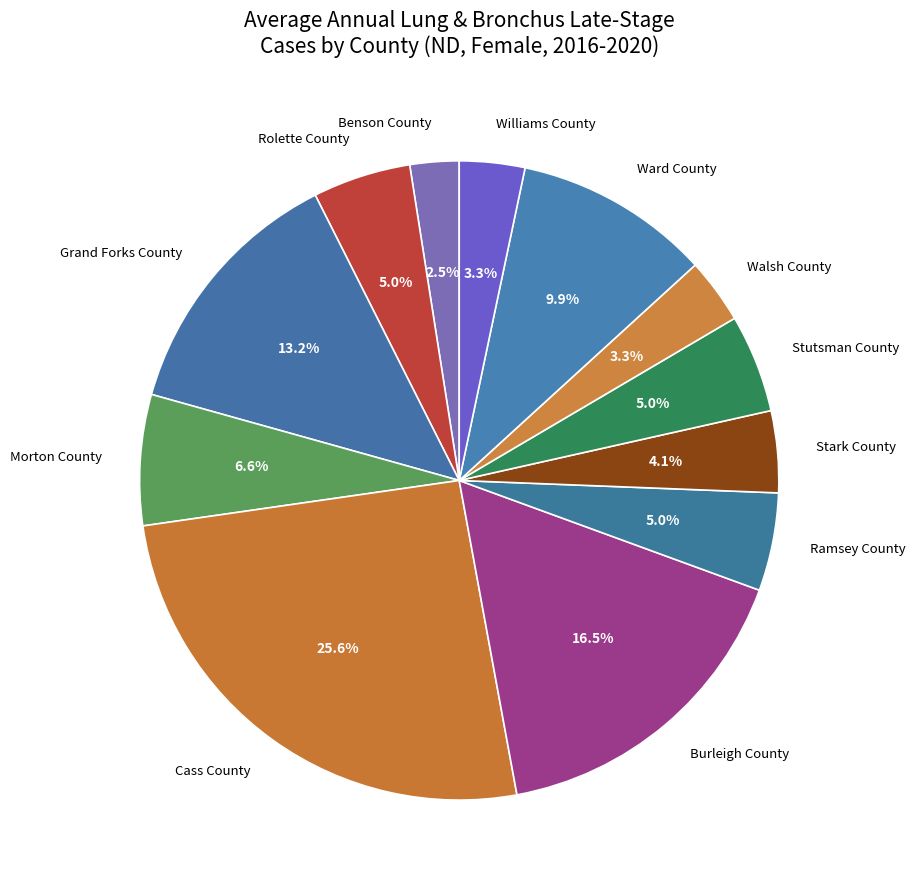

How much of the chart is everything except Walsh County?

96.7%